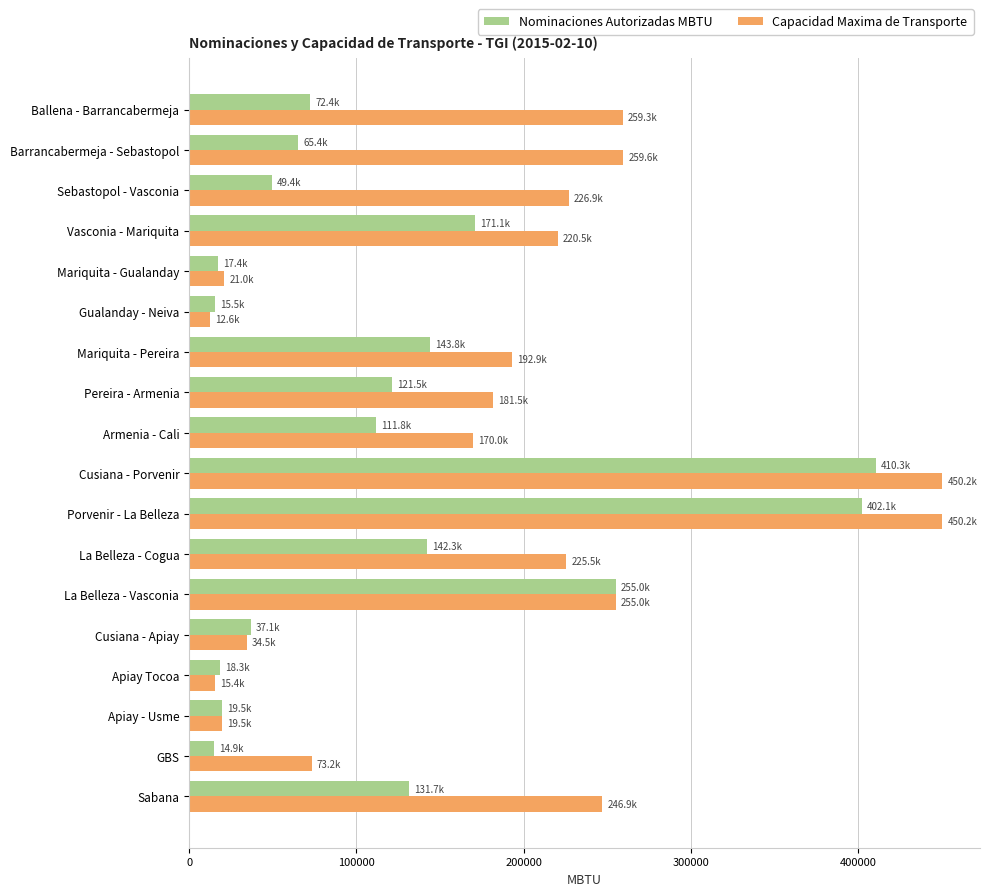

Is the value of Nominaciones Autorizadas MBTU at Sebastopol - Vasconia greater than the value of Capacidad Maxima de Transporte at Pereira - Armenia?

No